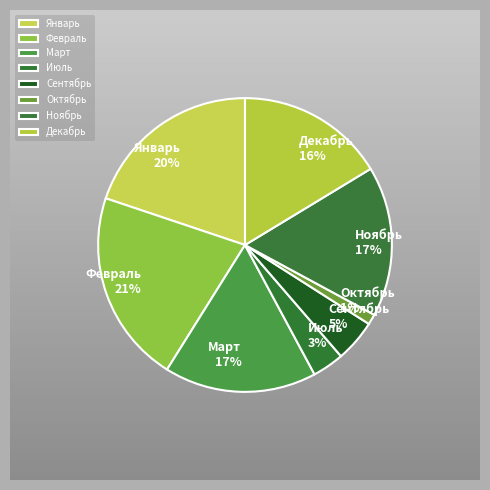

Does any single category account for the majority?

No